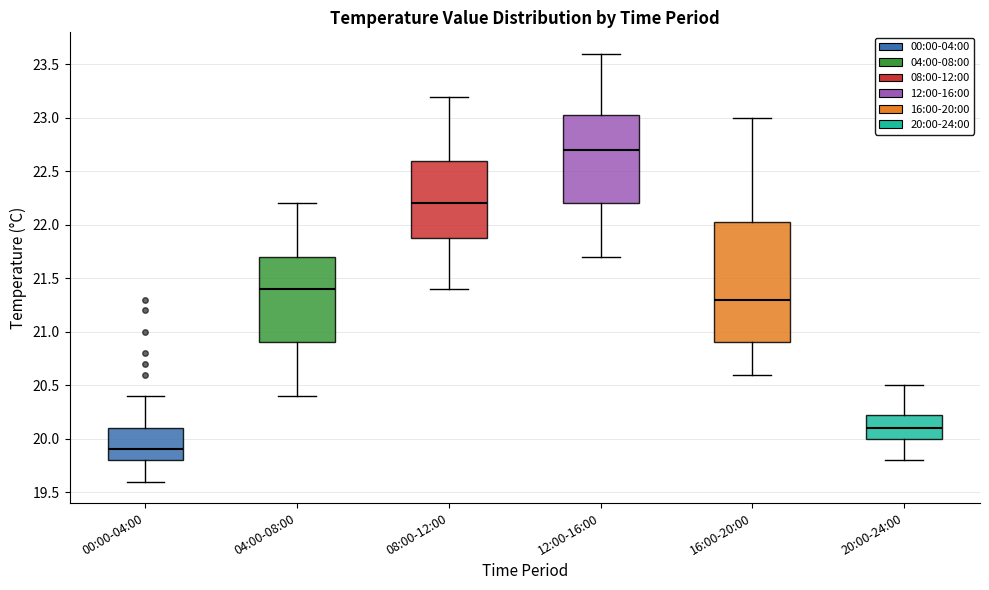

Reading left to right, transcribe this box plot: for each box, give where its median line is, the range the box spans, and where its two whiskers end, as read against the y-axis. The values are not printed on the chart, so give them approximately, as read against the axis.

00:00-04:00: median 19.90, box 19.80 to 20.10, whiskers 19.60 to 20.40
04:00-08:00: median 21.40, box 20.90 to 21.70, whiskers 20.40 to 22.20
08:00-12:00: median 22.20, box 21.90 to 22.60, whiskers 21.40 to 23.20
12:00-16:00: median 22.70, box 22.20 to 23.05, whiskers 21.70 to 23.60
16:00-20:00: median 21.30, box 20.90 to 22.05, whiskers 20.60 to 23.00
20:00-24:00: median 20.10, box 20.00 to 20.25, whiskers 19.80 to 20.50